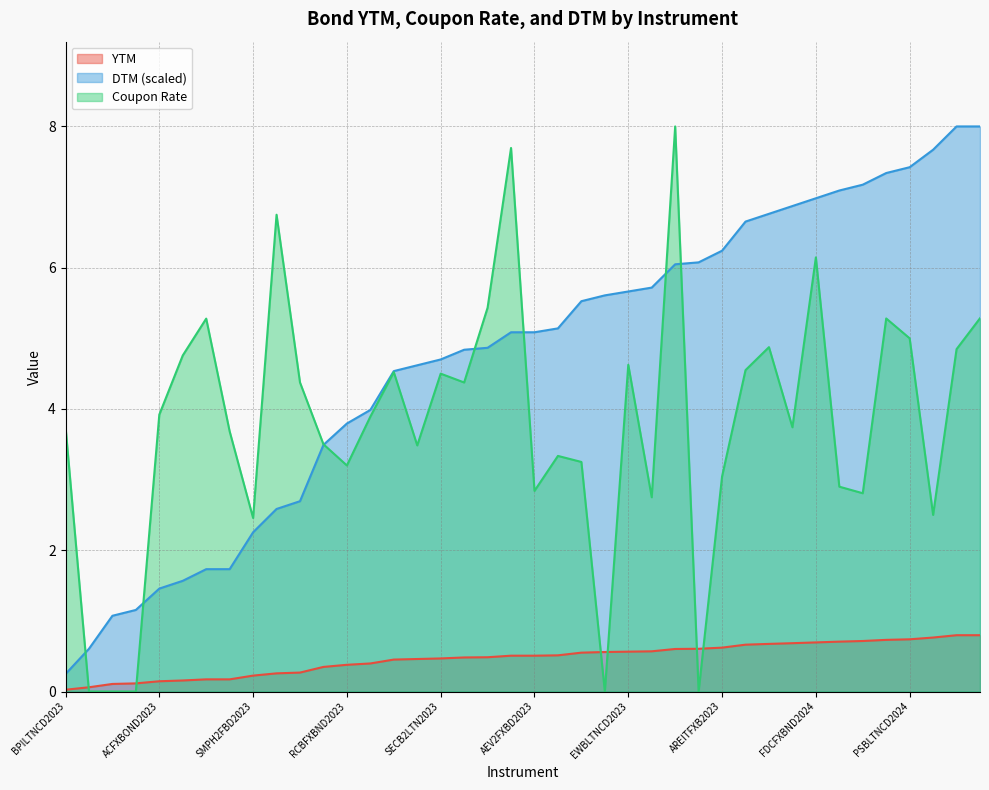

At how many categories does at least one series exceed 2?

37